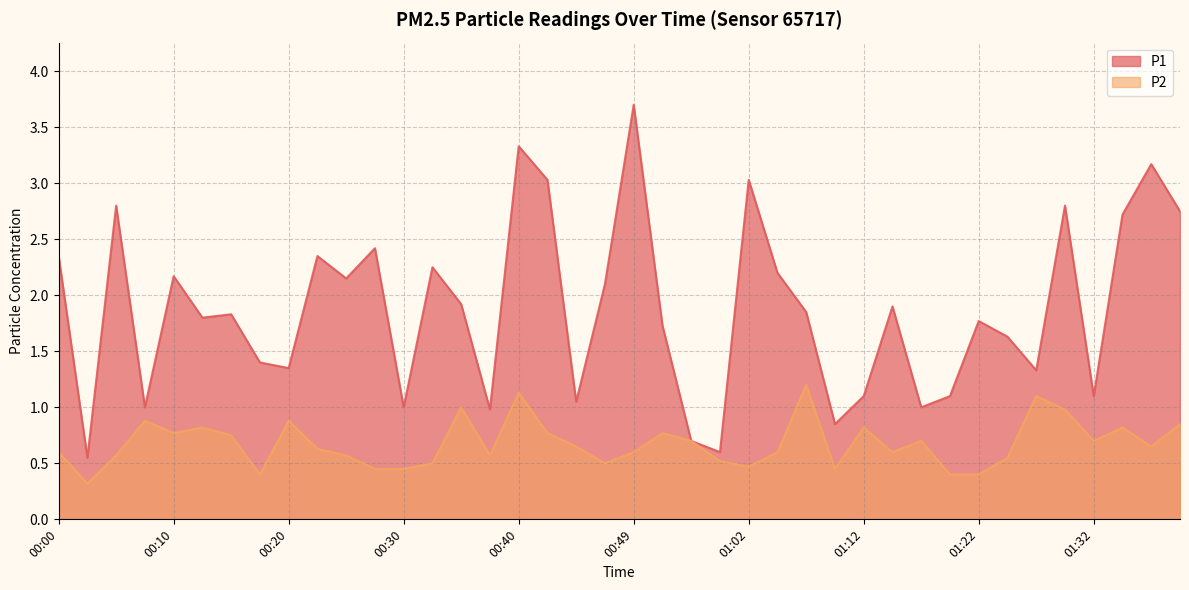

Between 00:30 and 00:37, which series saw the biggest shift?

P2